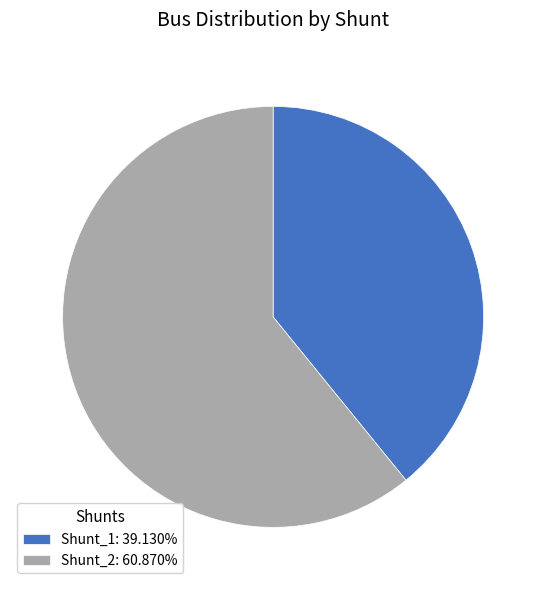

Which category has the smallest portion of the pie?

Shunt_1